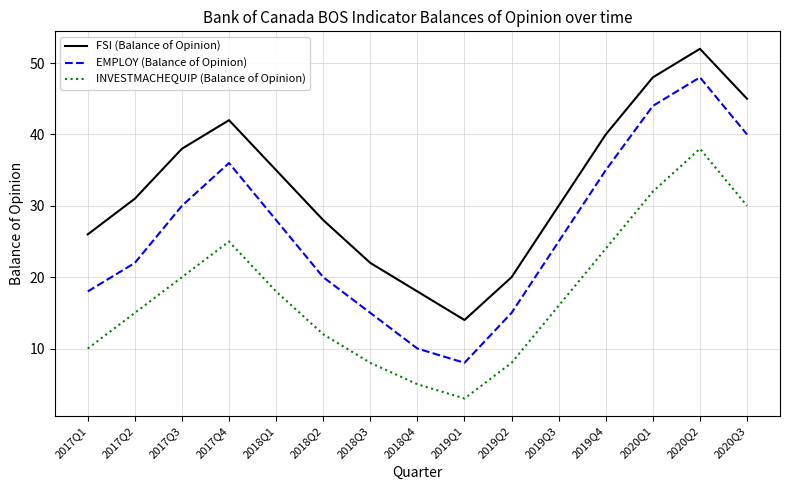

How many values in the INVESTMACHEQUIP (Balance of Opinion) series are below 16?

7